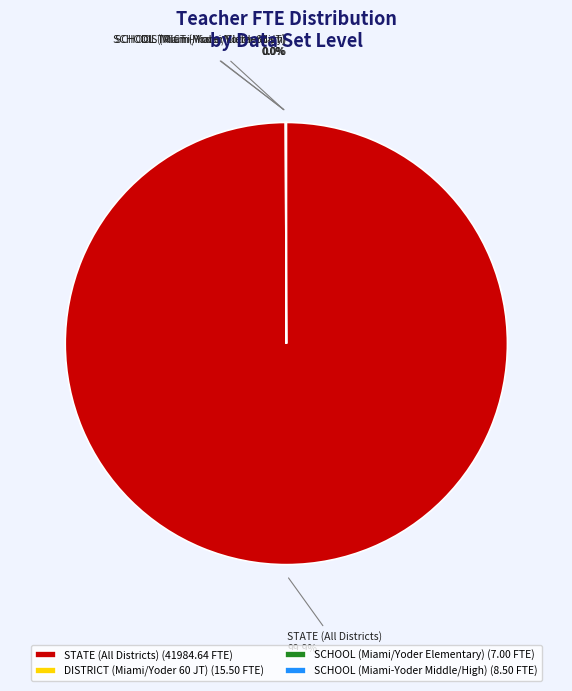

To the nearest percent, what is the average slice percentage?

25%